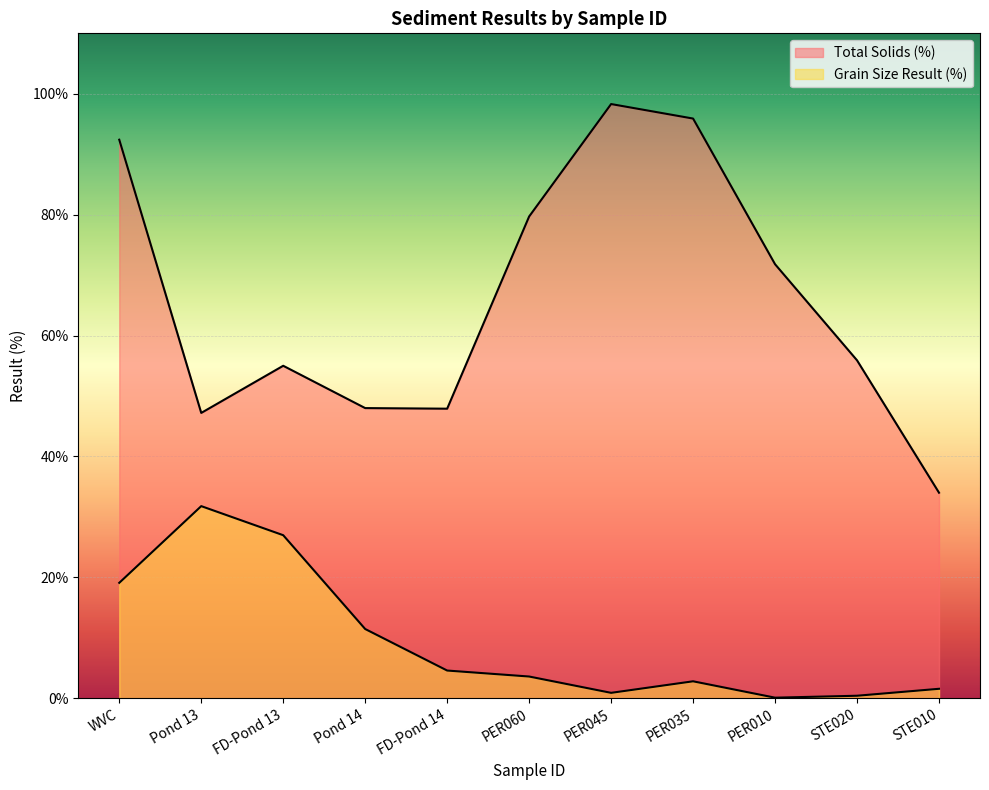

Where is Grain Size Result (%) nearest to the value 15?

Pond 14